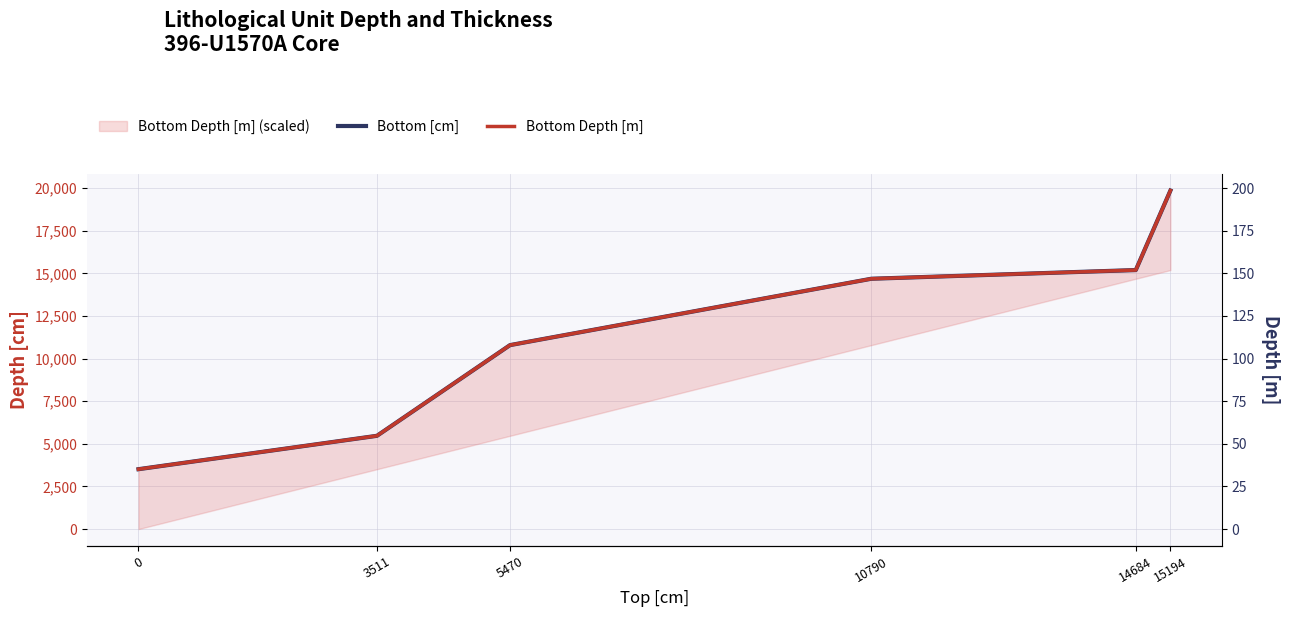

At how many categories does at least one series exceed 15807?

1